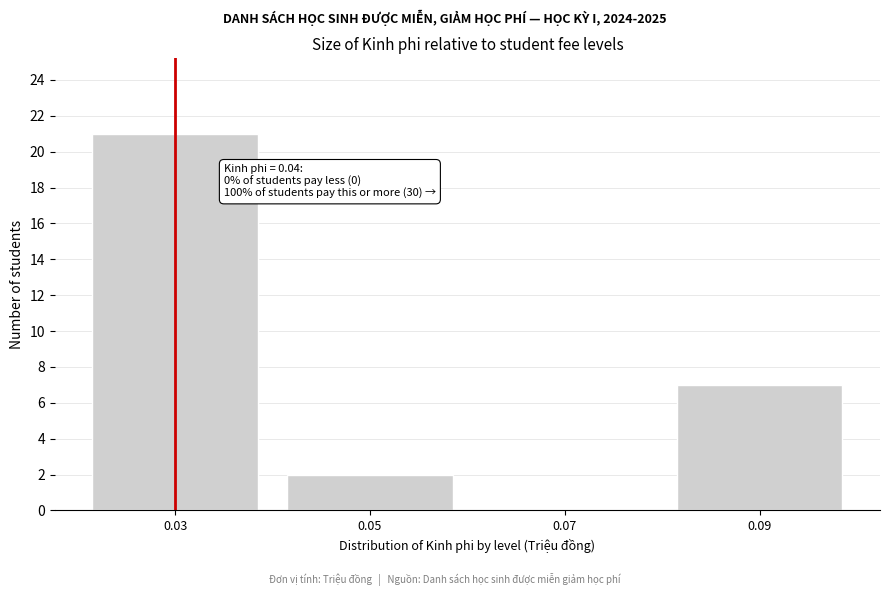

Reading right to left, list all the values displayed in this chart.

0.09=7	0.07=0	0.05=2	0.03=21